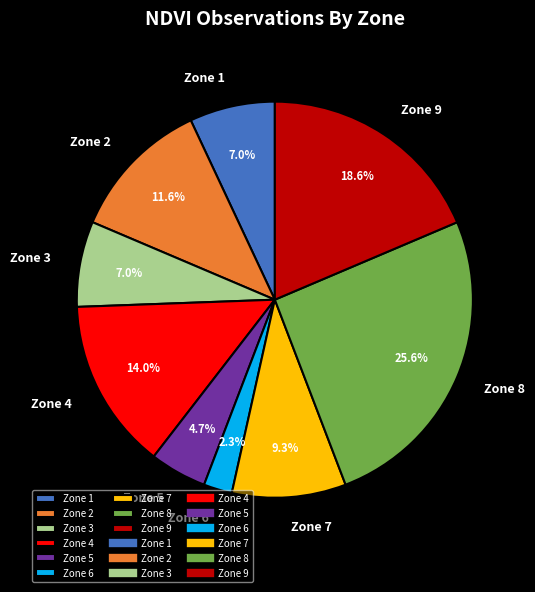

To the nearest percent, what is the difference between the largest and smallest slice percentages?

23%